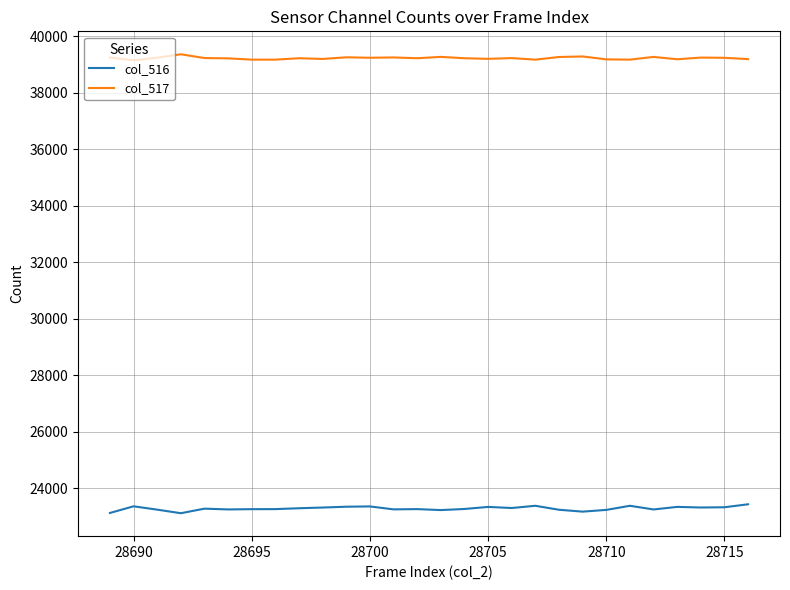

List the series in order of their peak value, highest first.

col_517, col_516